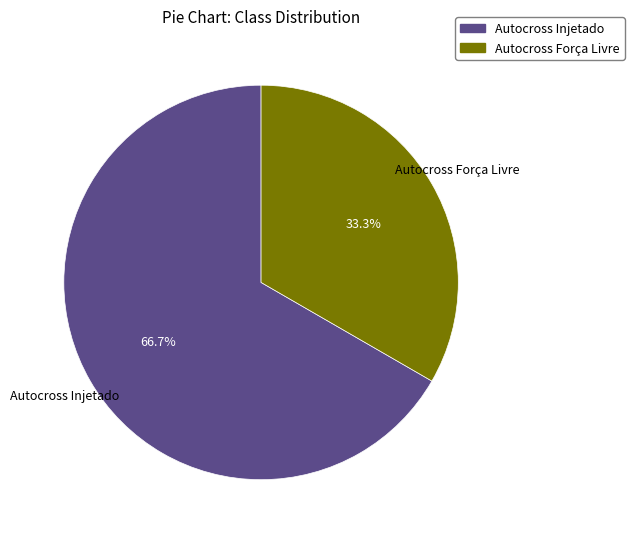

How many segments does this pie chart have?

2